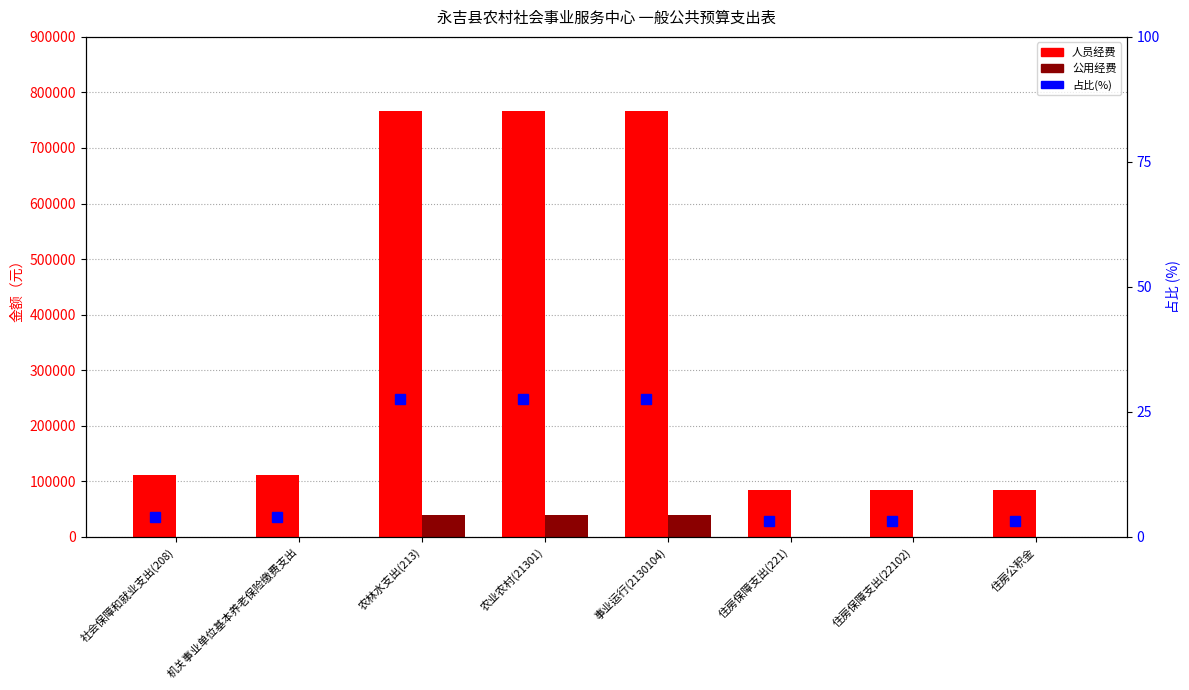

What is the average value of the 占比(%) series?

12.5